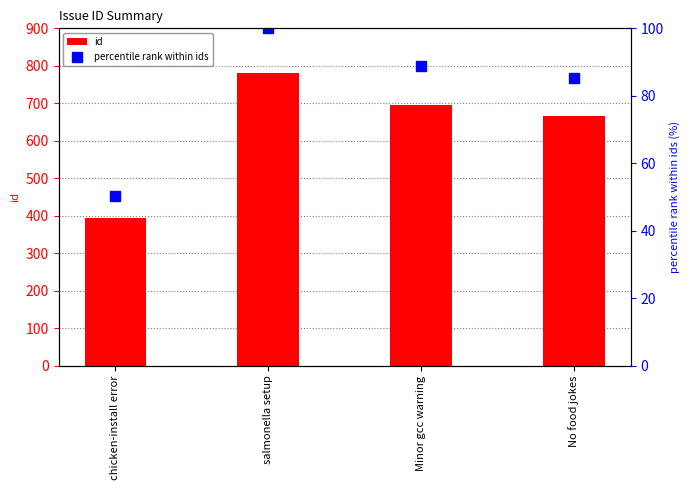

What are all the series names shown in the legend?

id, percentile rank within ids